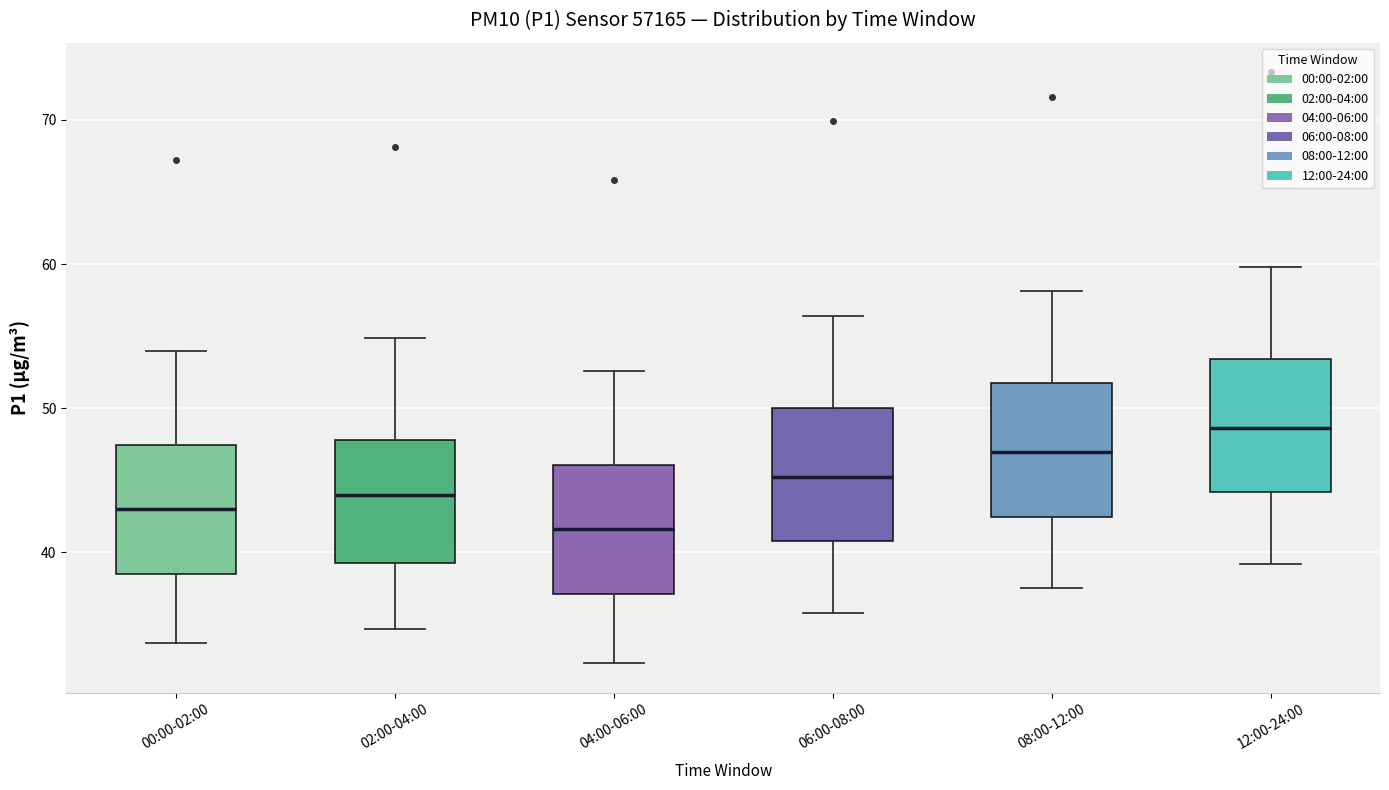

Where does the median line of the box for 00:00-02:00 sit on the y-axis? The values are not printed on the chart, so give them approximately, as read against the axis.

43